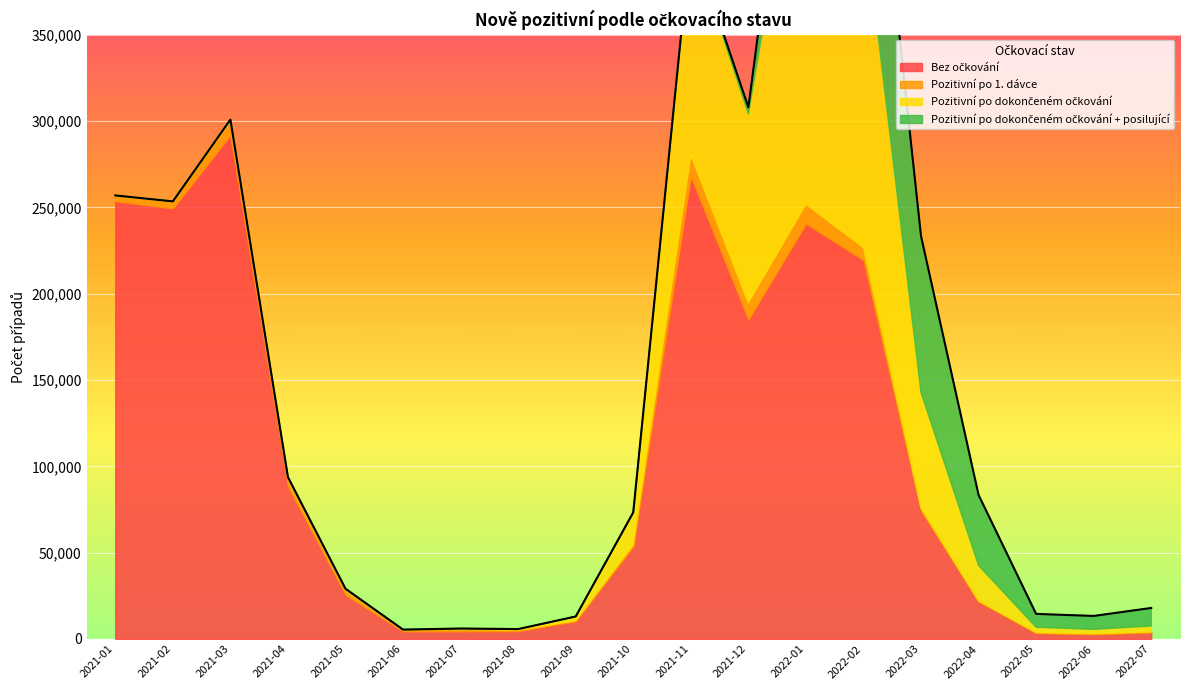

How many data points in Pozitivní po dokončeném očkování are above 2649?

9